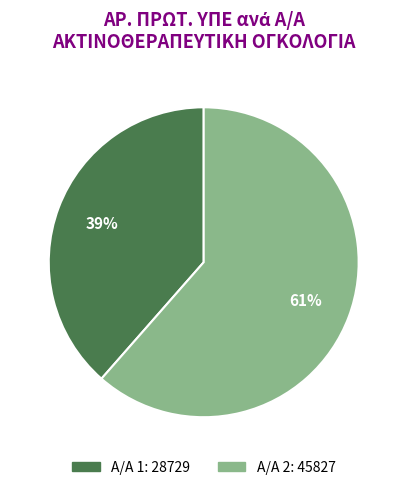

Count the number of slices in the pie.

2